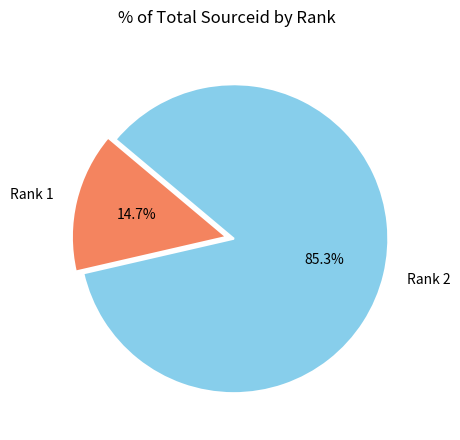

How many slices are in this pie chart?

2